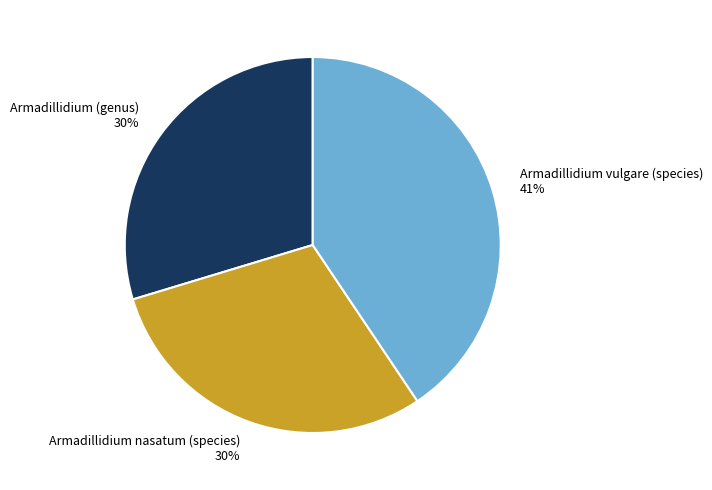

Does any single category account for the majority?

No